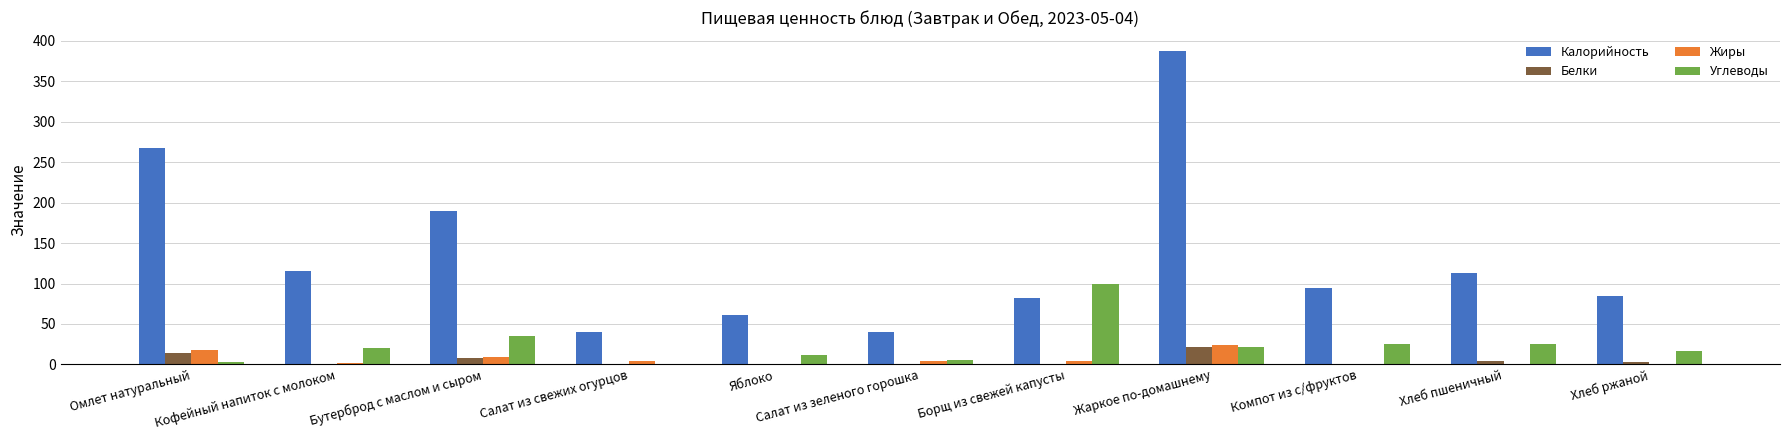

What is the difference between the Калорийность values at Хлеб пшеничный and Салат из зеленого горошка?

73.2